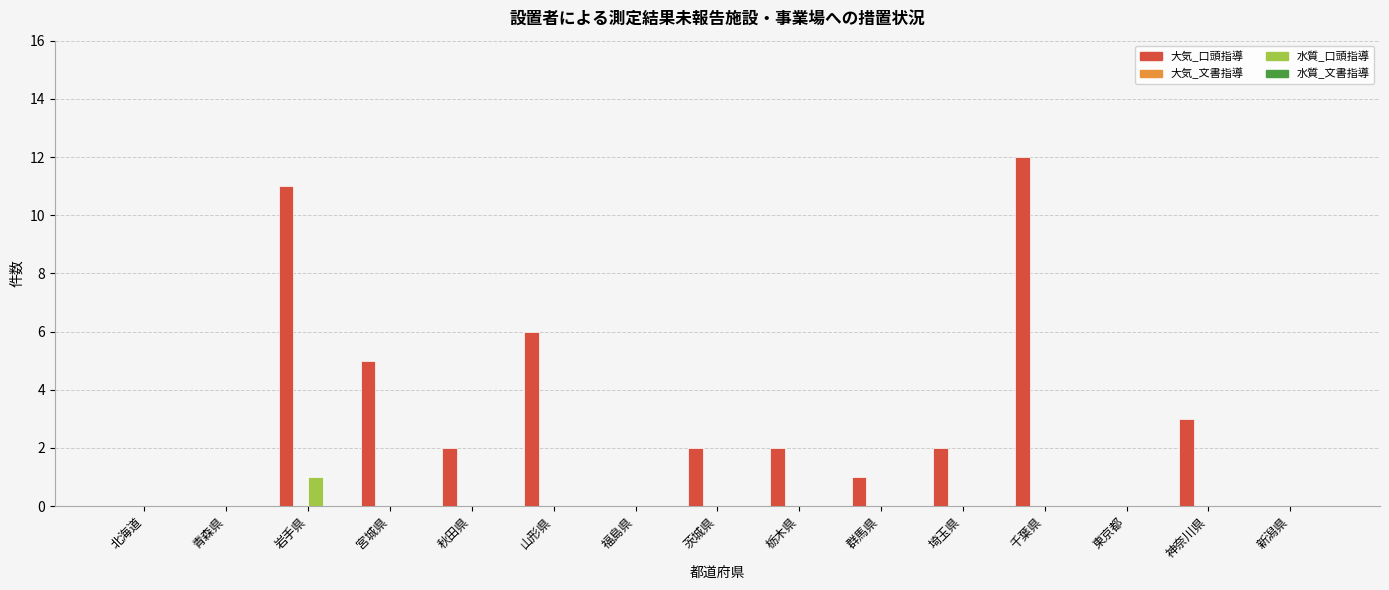

What is the spread (max minus min) of values at 宮城県?

5